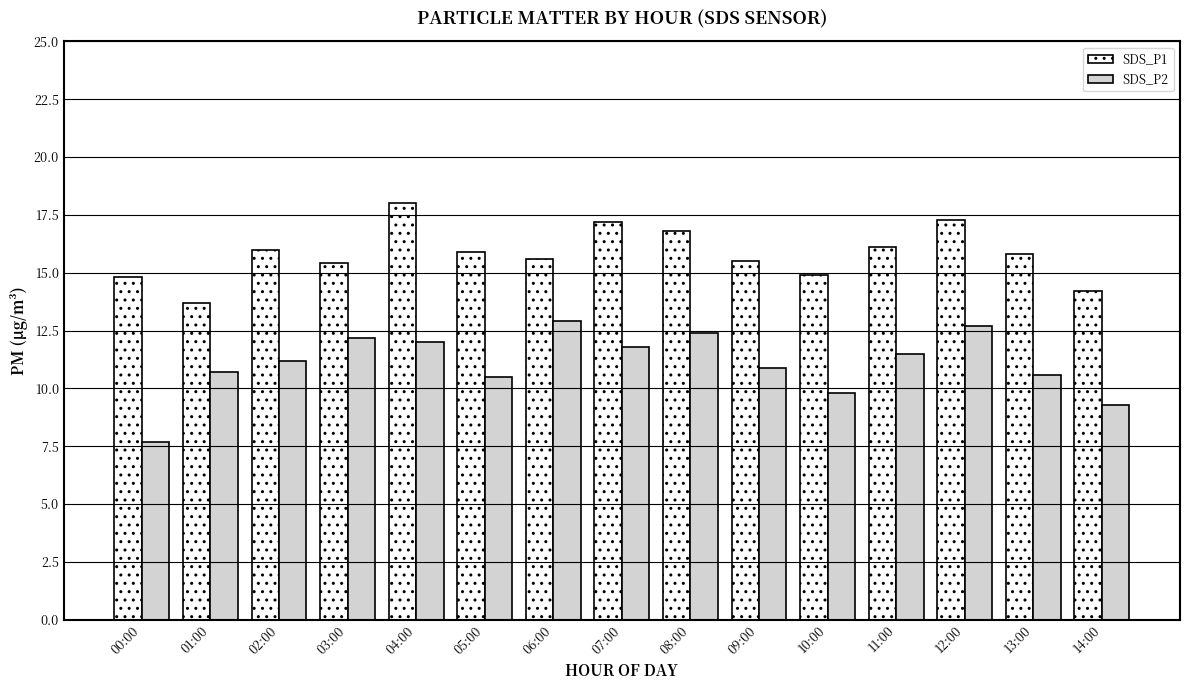

The value of SDS_P1 at 08:00 is 16.8. True or false?

True